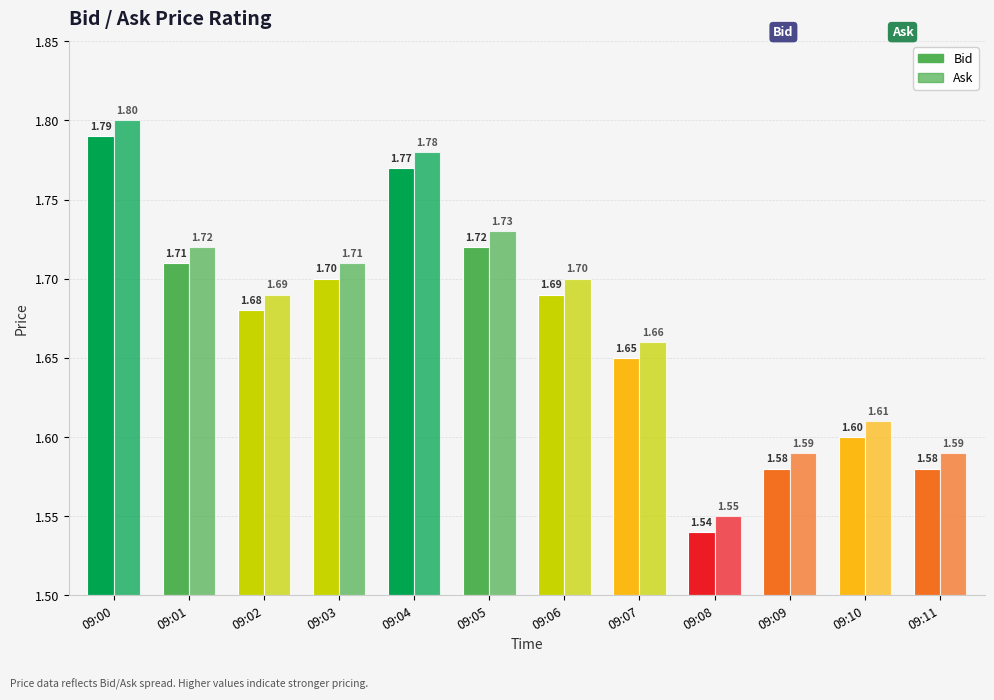

What is the approximate value of Ask at 09:04?

1.8